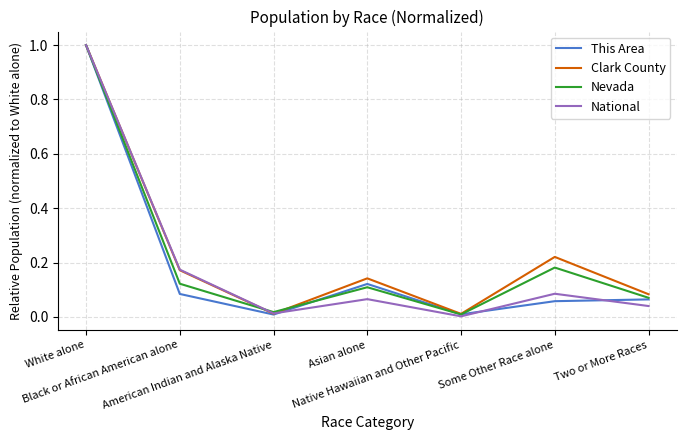

How many distinct data groups are displayed?

4